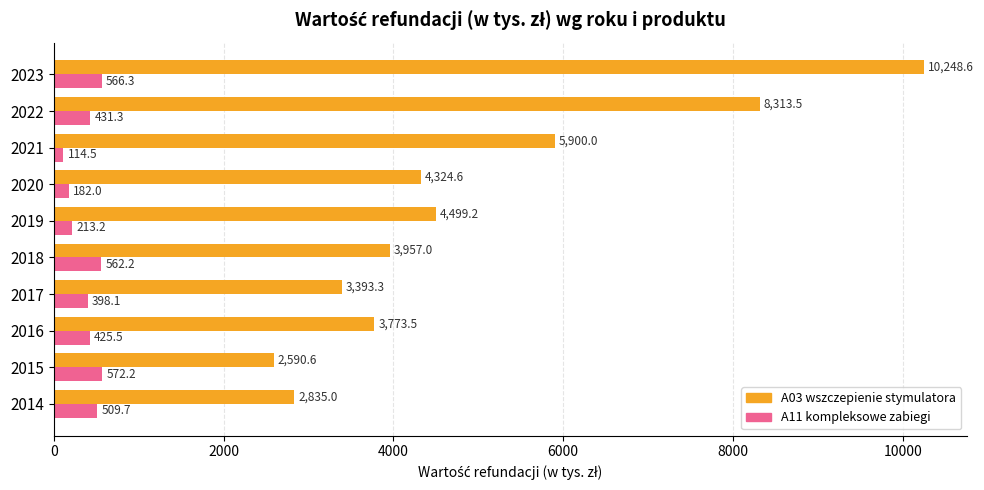

At which label is A11 kompleksowe zabiegi closest to 343?

2017